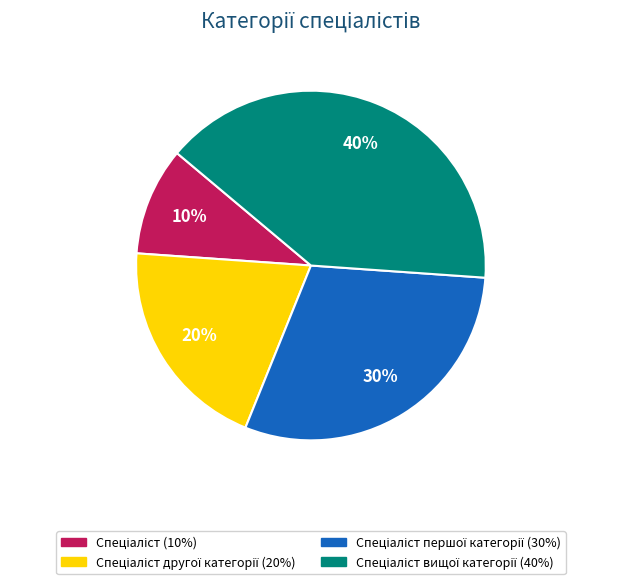

To the nearest percent, what is the difference between the largest and smallest slice percentages?

30%